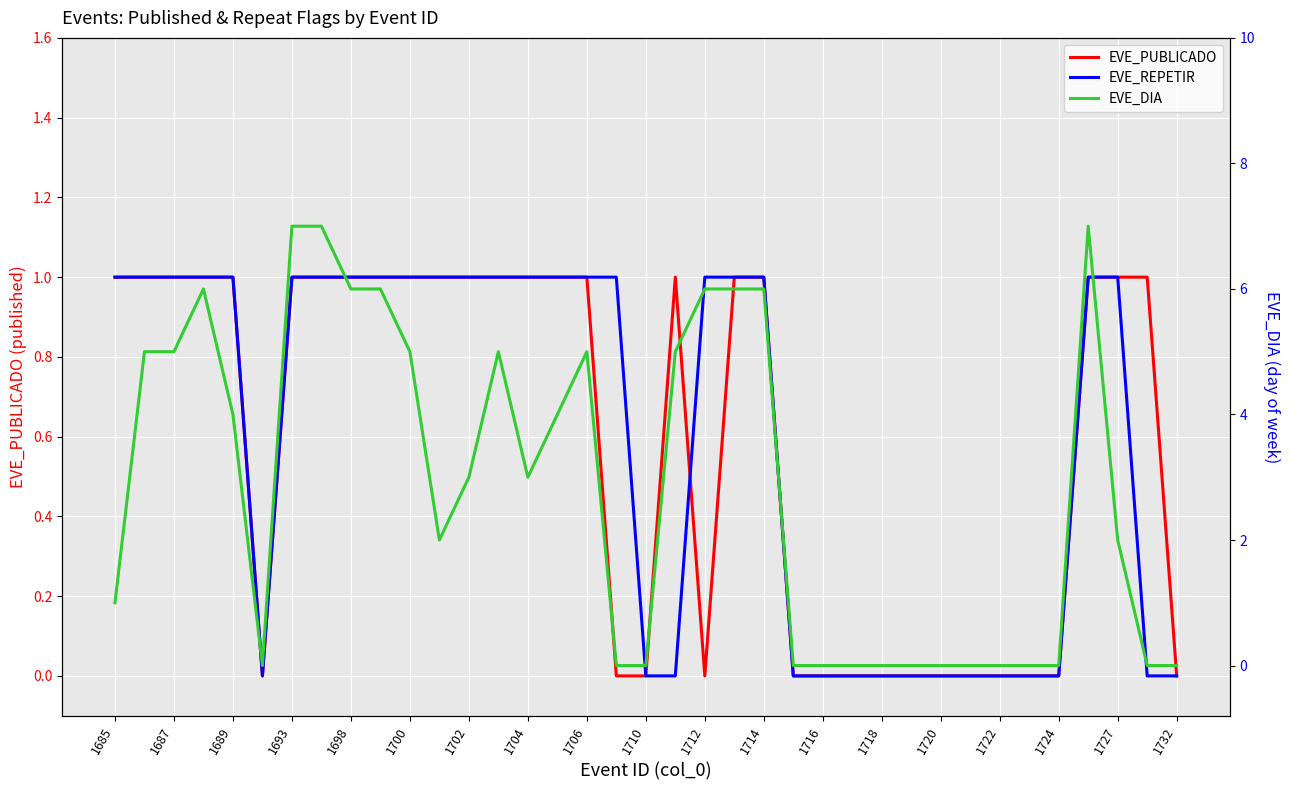

Rank the series at 23 from highest to lowest value.

EVE_PUBLICADO, EVE_REPETIR, EVE_DIA